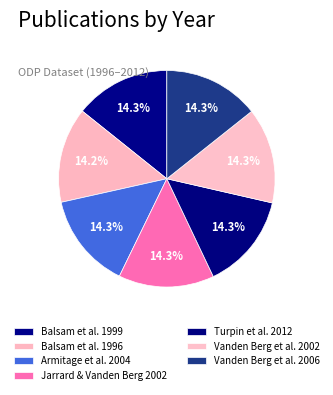

To the nearest percent, what percentage of the pie is Vanden Berg et al. 2006?

14%